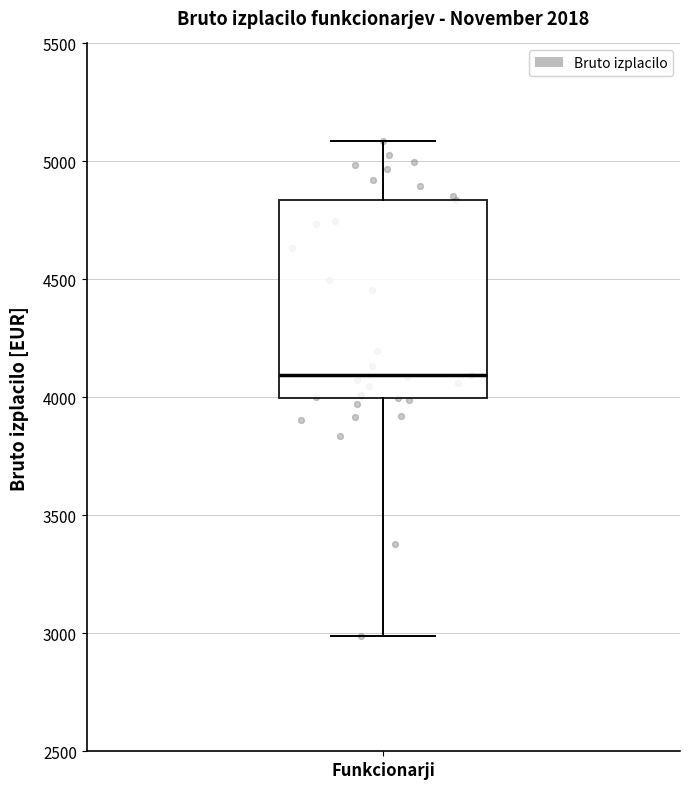

Transcribe this box plot: give where the median line is, the range the box spans, and where the two whiskers end, as read against the y-axis. The values are not printed on the chart, so give them approximately, as read against the axis.

median 4100, box 4000 to 4850, whiskers 3000 to 5100